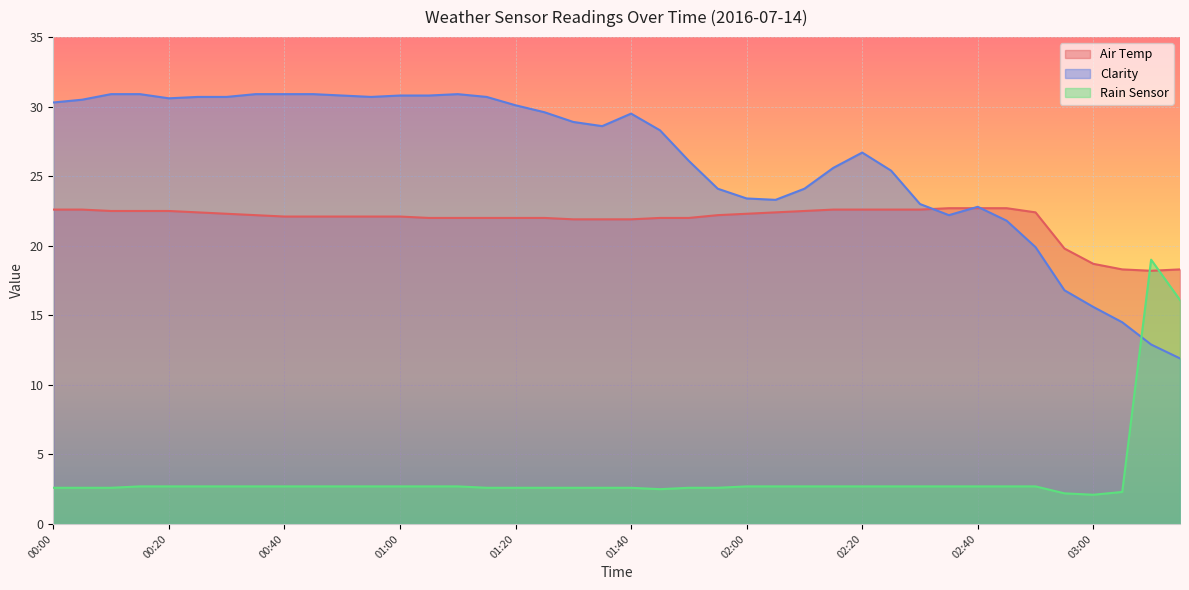

What value does the Clarity series have at 02:25?

25.4